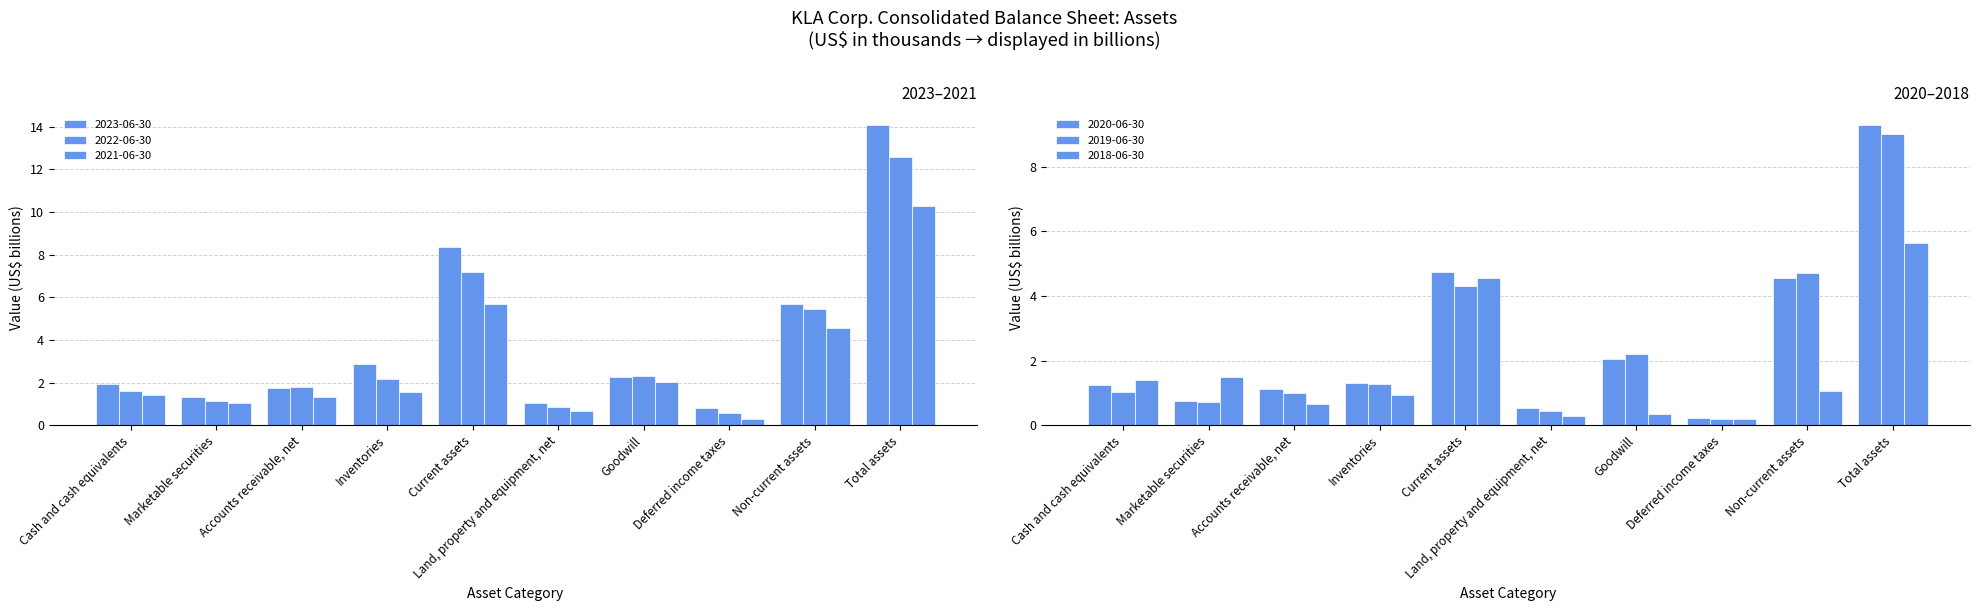

Reading left to right, transcribe all the data shown in this chart.

2023-06-30: 1.9	1.3	1.8	2.9	8.4	1.0	2.3	0.8	5.7	14.1
2022-06-30: 1.6	1.1	1.8	2.1	7.2	0.8	2.3	0.6	5.4	12.6
2021-06-30: 1.4	1.1	1.3	1.6	5.7	0.7	2.0	0.3	4.6	10.3
2020-06-30: 1.2	0.7	1.1	1.3	4.7	0.5	2.0	0.2	4.6	9.3
2019-06-30: 1.0	0.7	1.0	1.3	4.3	0.4	2.2	0.2	4.7	9.0
2018-06-30: 1.4	1.5	0.7	0.9	4.5	0.3	0.4	0.2	1.1	5.6